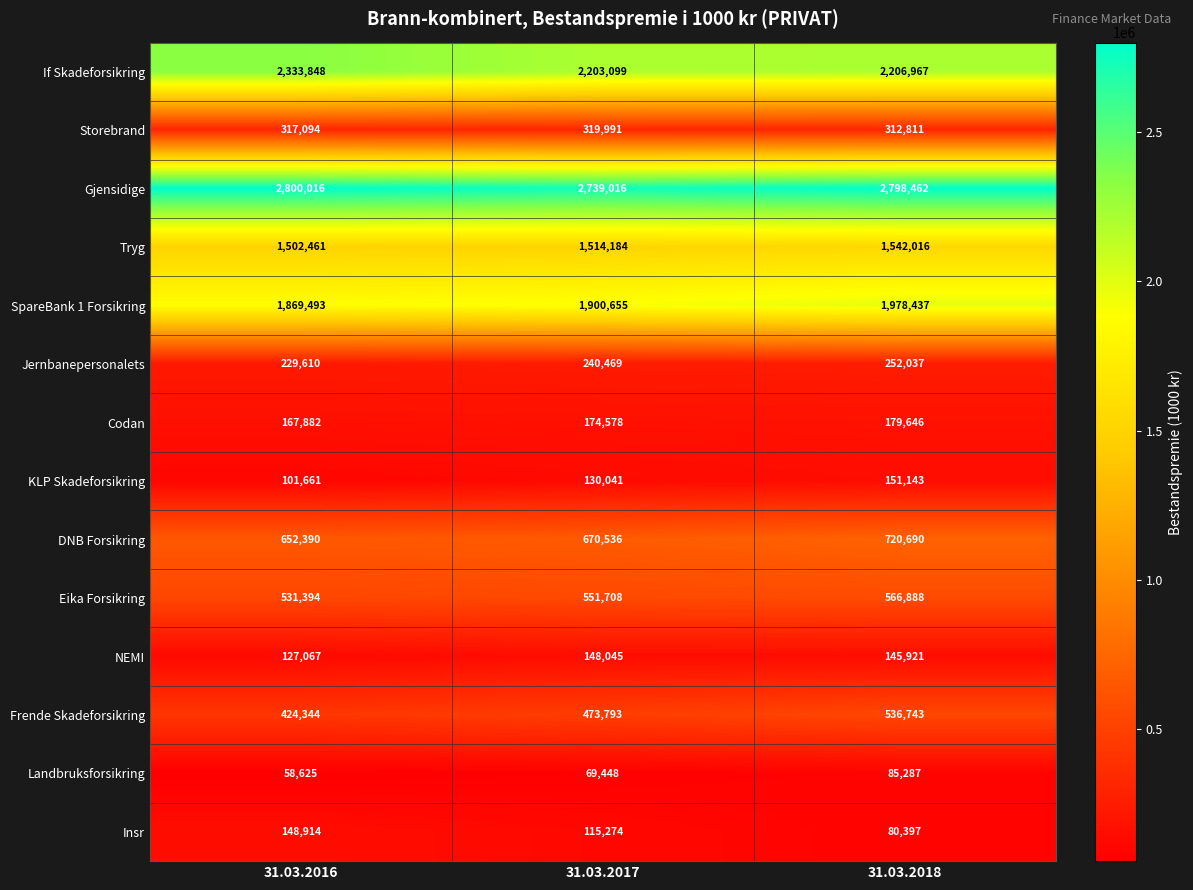

What value does the Landbruksforsikring series have at 31.03.2017?

69448